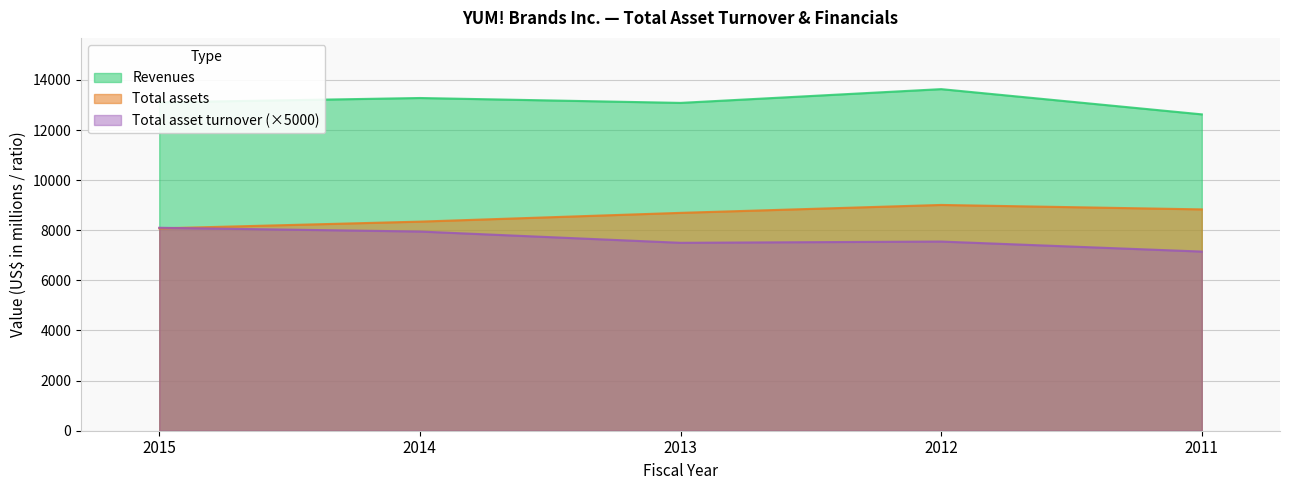

At which category does the chart reach its peak across all series?

2012